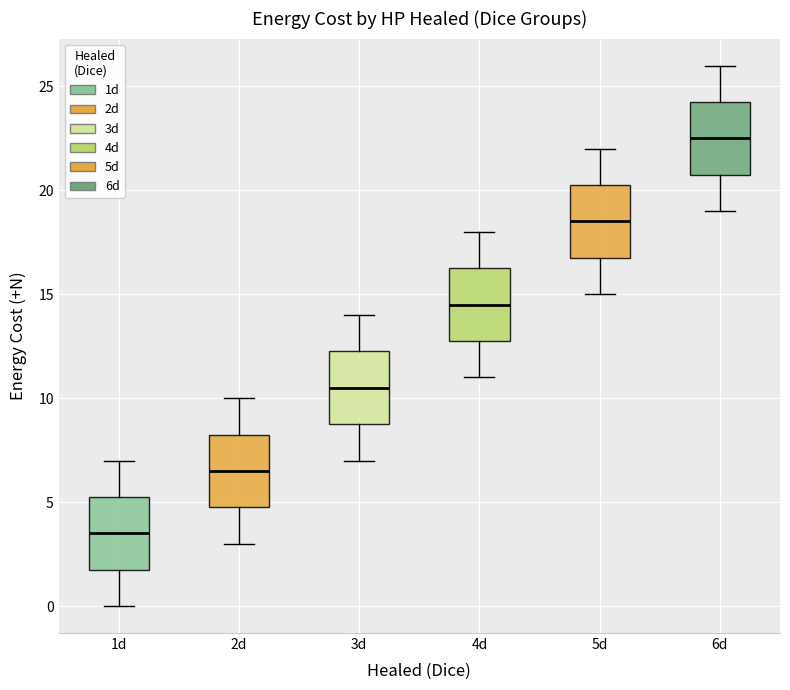

Reading left to right, transcribe this box plot: for each box, give where its median line is, the range the box spans, and where its two whiskers end, as read against the y-axis. The values are not printed on the chart, so give them approximately, as read against the axis.

1d: median 3.5, box 2.0 to 5.5, whiskers 0.0 to 7.0
2d: median 6.5, box 5.0 to 8.5, whiskers 3.0 to 10.0
3d: median 10.5, box 9.0 to 12.5, whiskers 7.0 to 14.0
4d: median 14.5, box 13.0 to 16.5, whiskers 11.0 to 18.0
5d: median 18.5, box 17.0 to 20.5, whiskers 15.0 to 22.0
6d: median 22.5, box 21.0 to 24.5, whiskers 19.0 to 26.0